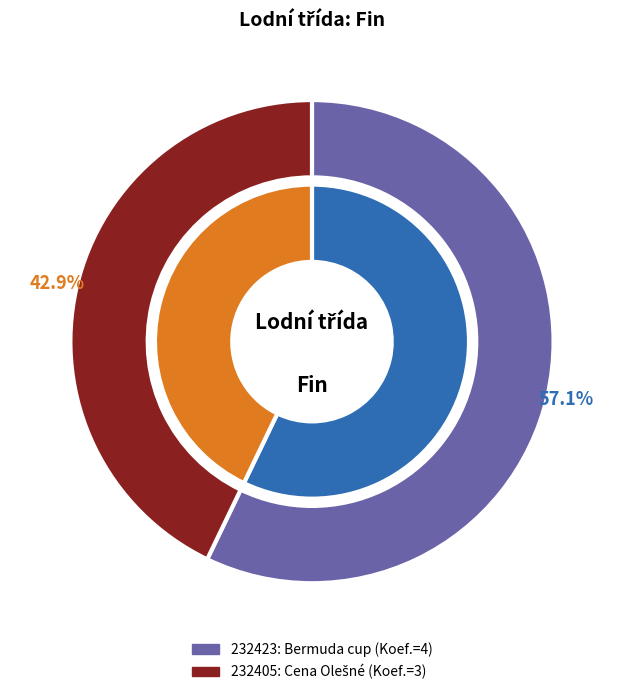

What portion of the pie excludes 232423?

42.9%